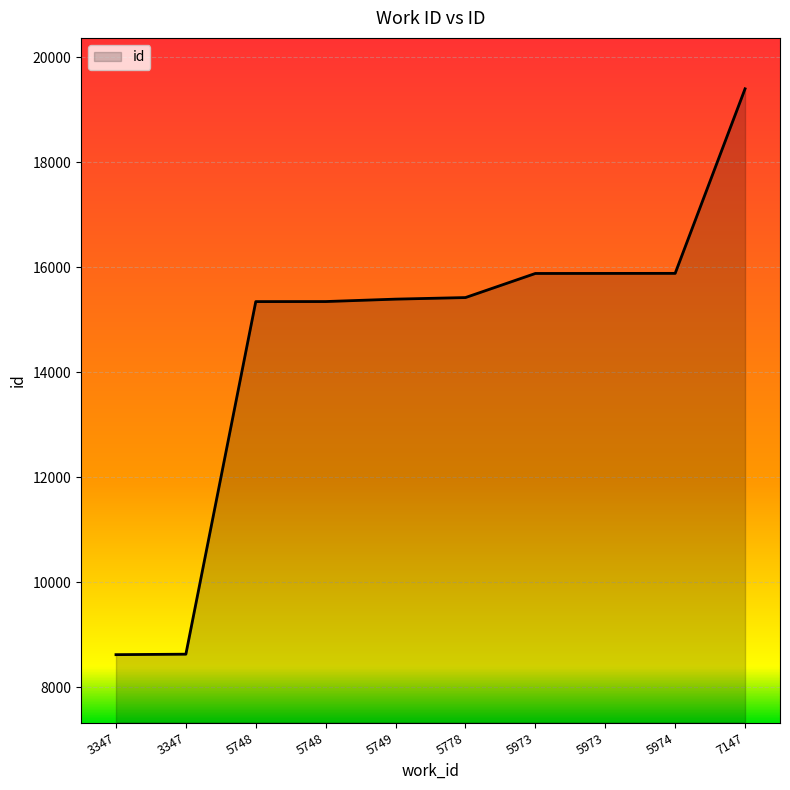

How many lines are shown in the chart?

1